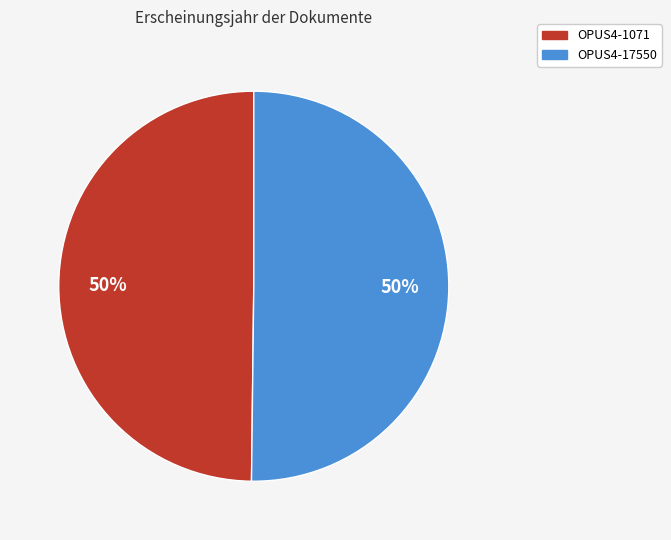

What is the ratio of the value at OPUS4-1071 to the value at OPUS4-17550?

1.0